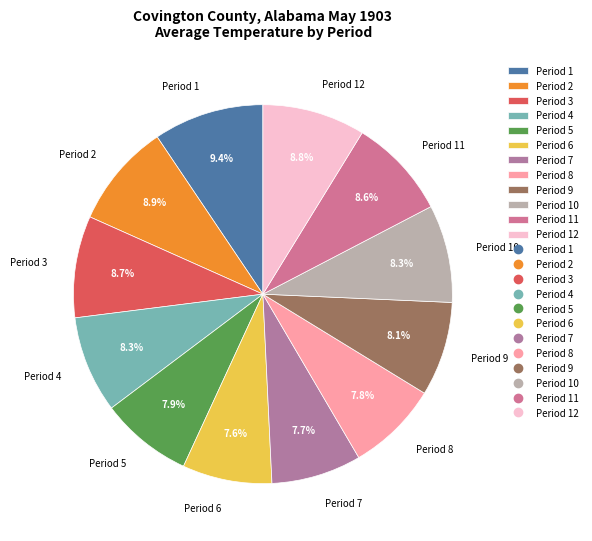

Does Period 9 account for over 50% of the chart?

No